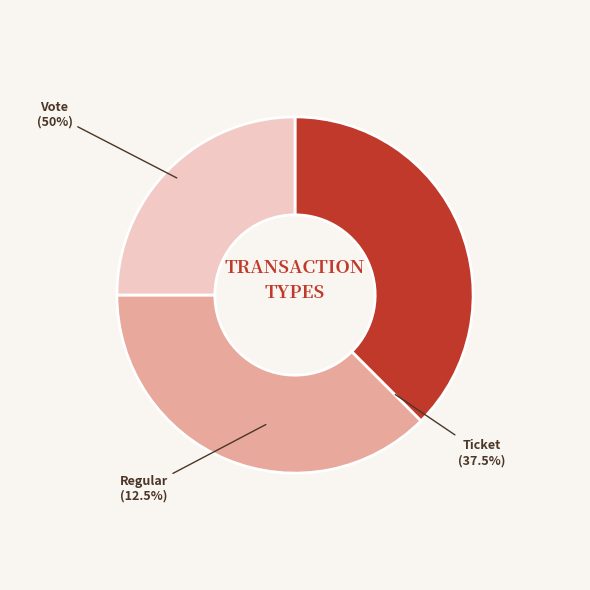

What is the smallest slice in the pie chart?

Regular